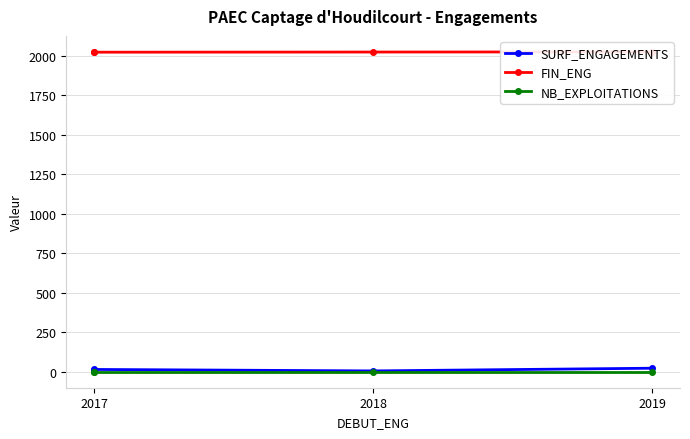

What is the spread (max minus min) of values at 2019?

2022.0